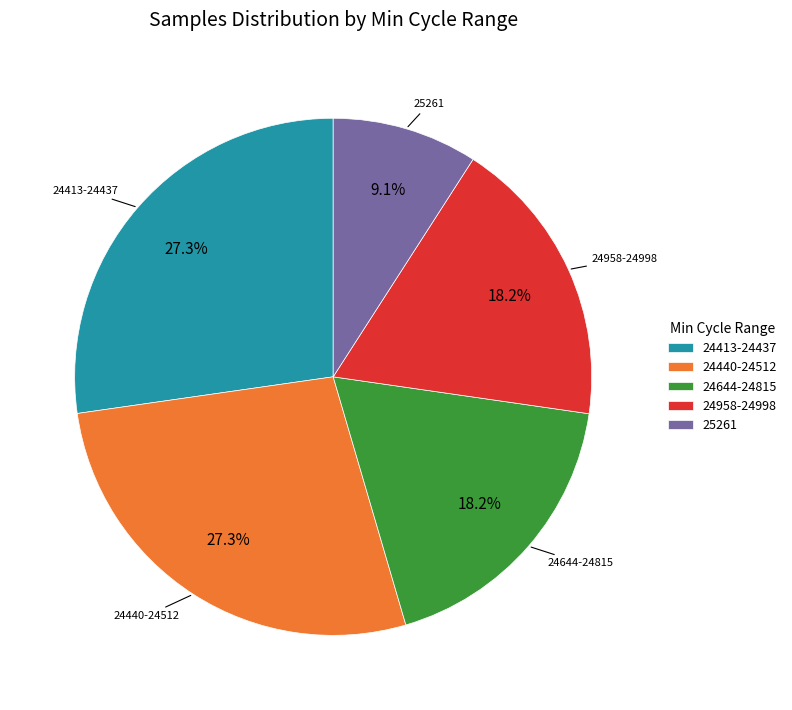

Approximately how many times larger is the value at 24644-24815 compared to 24413-24437?

0.7